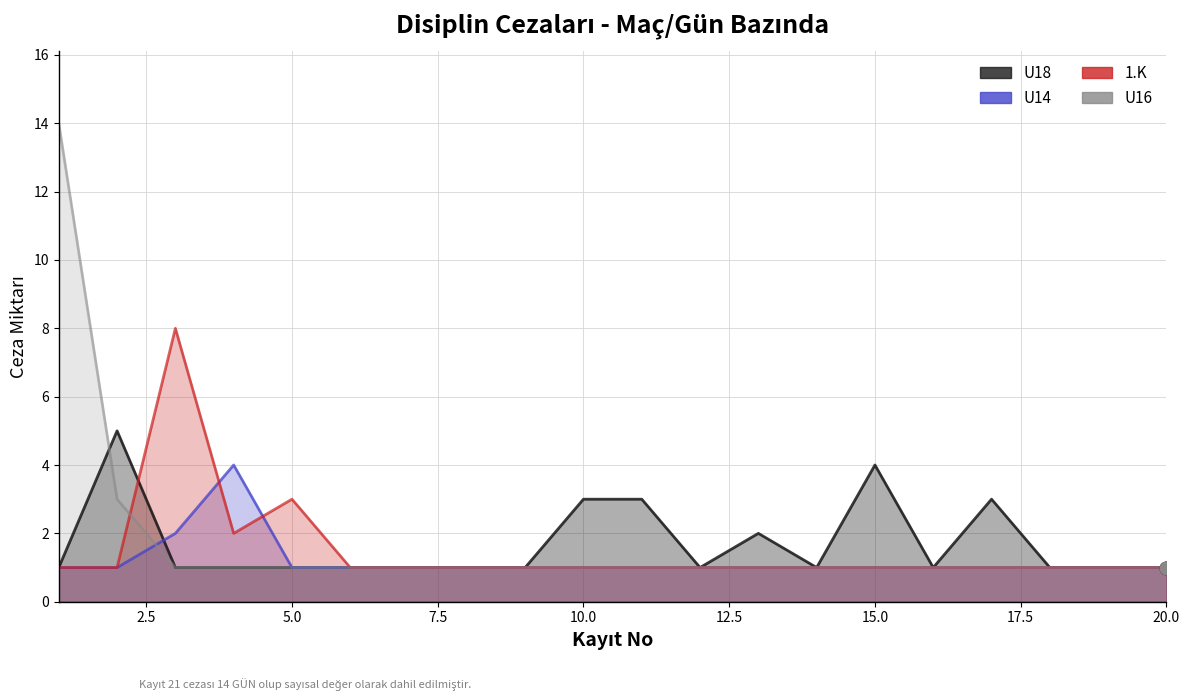

Which series reaches the minimum Y coordinate?

U18